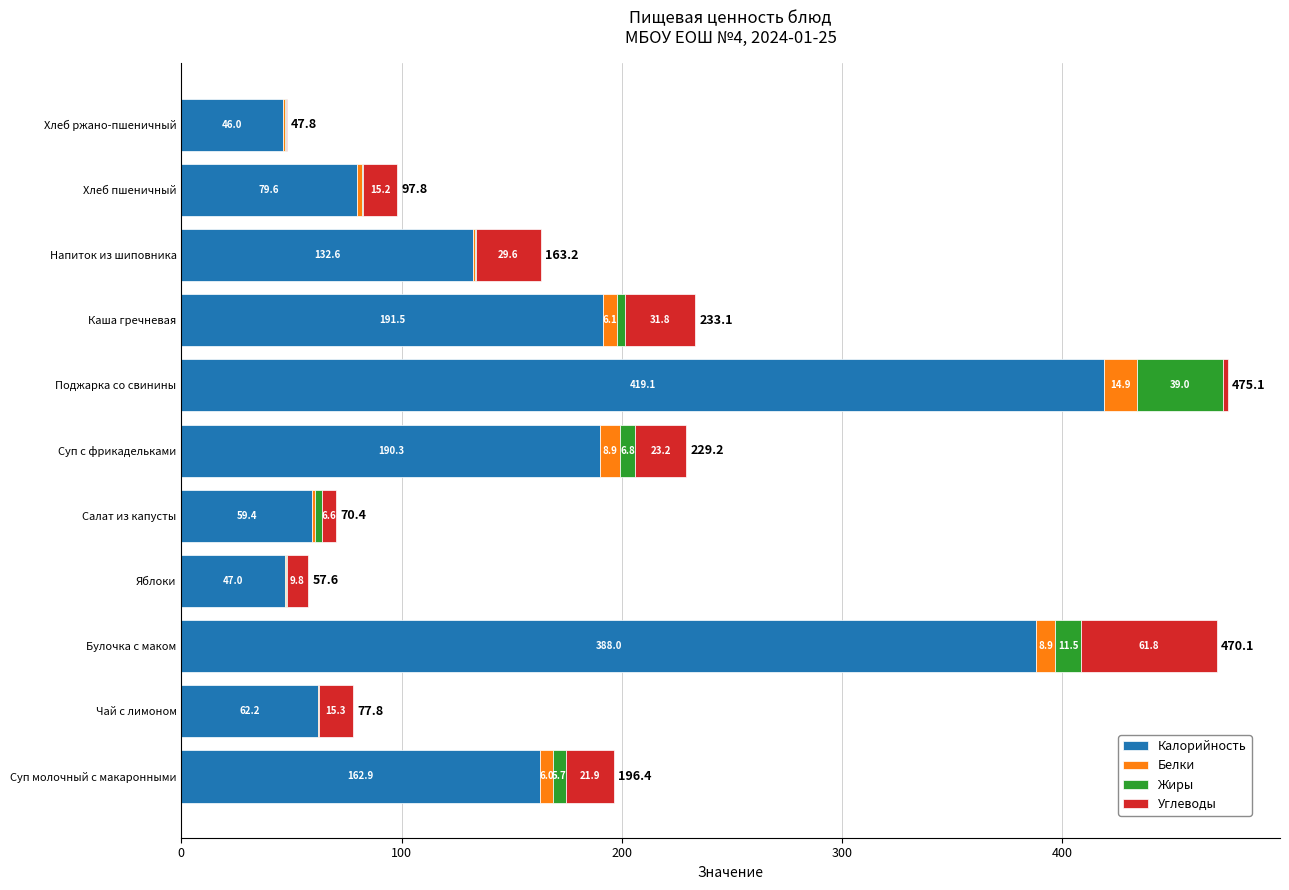

At which category is the sum across all series the highest?

Поджарка со свинины